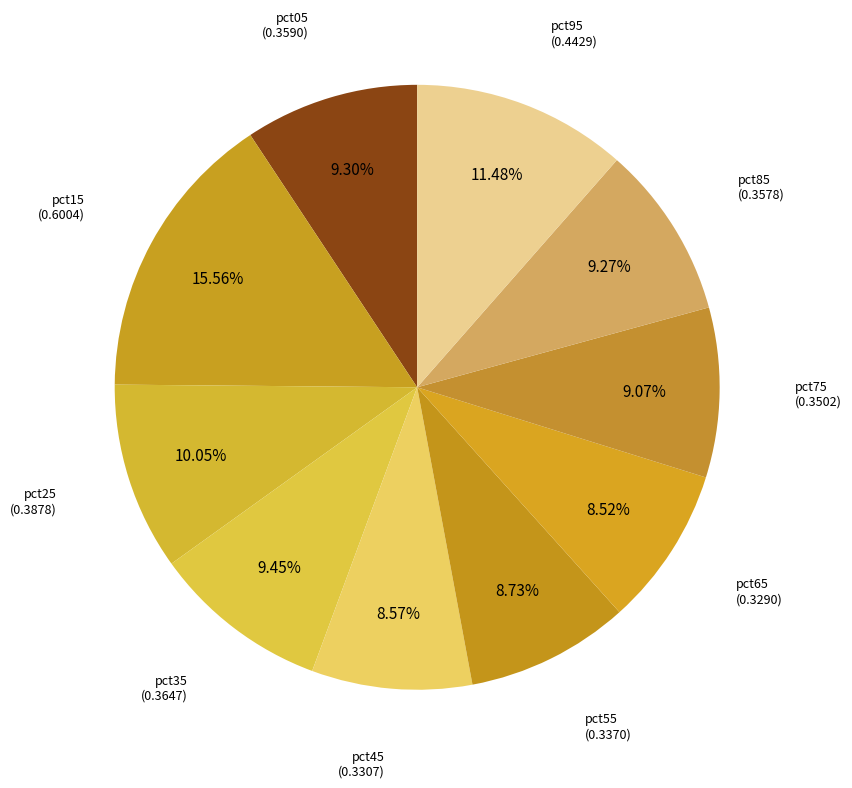

To the nearest percent, what portion does pct15 represent?

16%